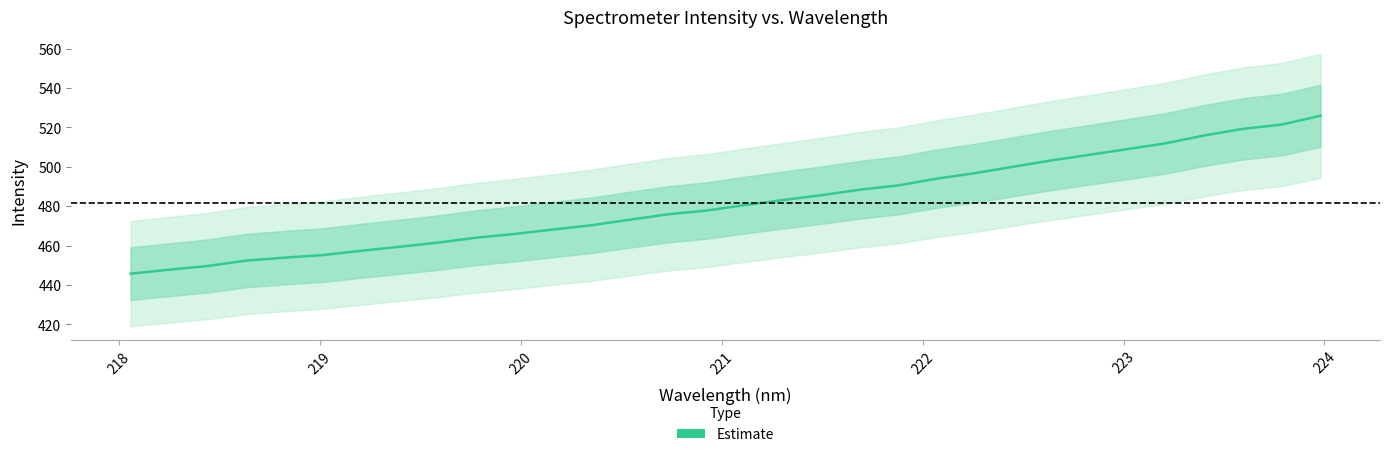

Reading right to left, extract all data points from this chart.

526.0	521.5	519.4	516.1	512.1	509.1	506.2	503.3	500.1	496.8	494.0	490.6	488.4	485.7	483.2	480.6	477.8	475.9	473.2	470.3	468.2	465.9	464.0	461.5	459.4	457.4	455.2	453.9	452.4	449.6	447.7	445.7